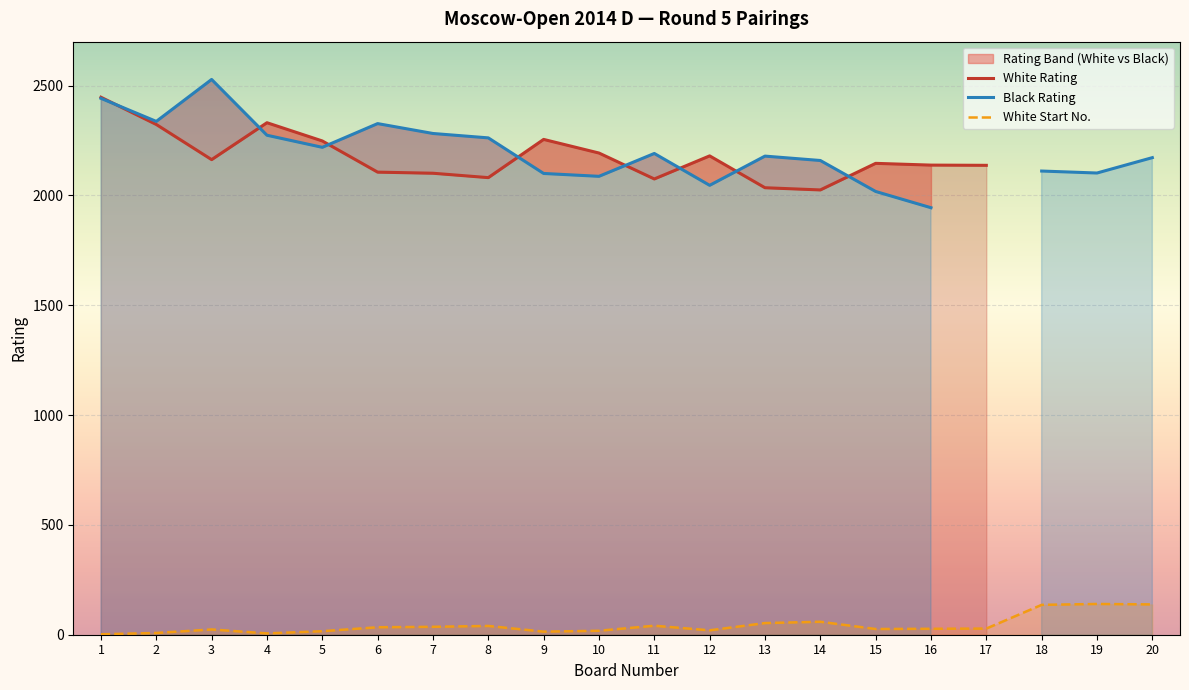

Reading left to right, what are all the values shown in this chart?

Board Number: 1	2	3	4	5	6	7	8	9	10	11	12	13	14	15	16	17	18	19	20
White Rating: 2447	2323	2163	2331	2248	2106	2101	2081	2255	2193	2075	2180	2035	2025	2146	2138	2137	0	0	0
Black Rating: 2442	2337	2528	2274	2219	2327	2282	2262	2100	2087	2191	2046	2179	2159	2018	1944	0	2111	2102	2172
White No.: 2	8	24	6	16	34	36	40	14	18	41	20	53	59	26	27	28	136	140	138